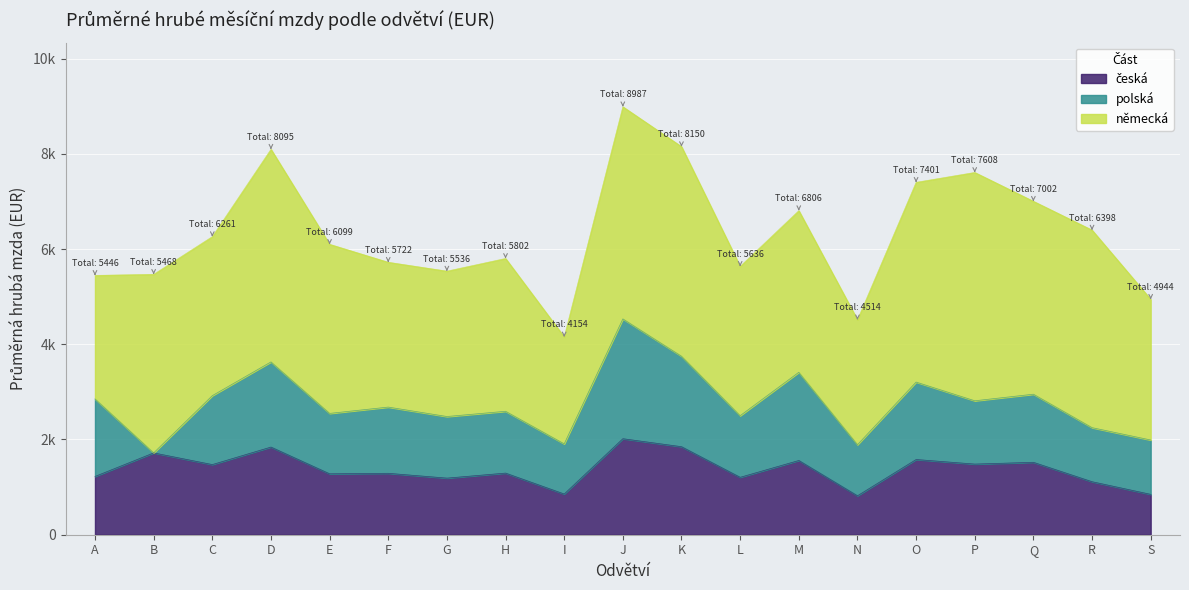

True or false: německá and česká cross at least once.

False